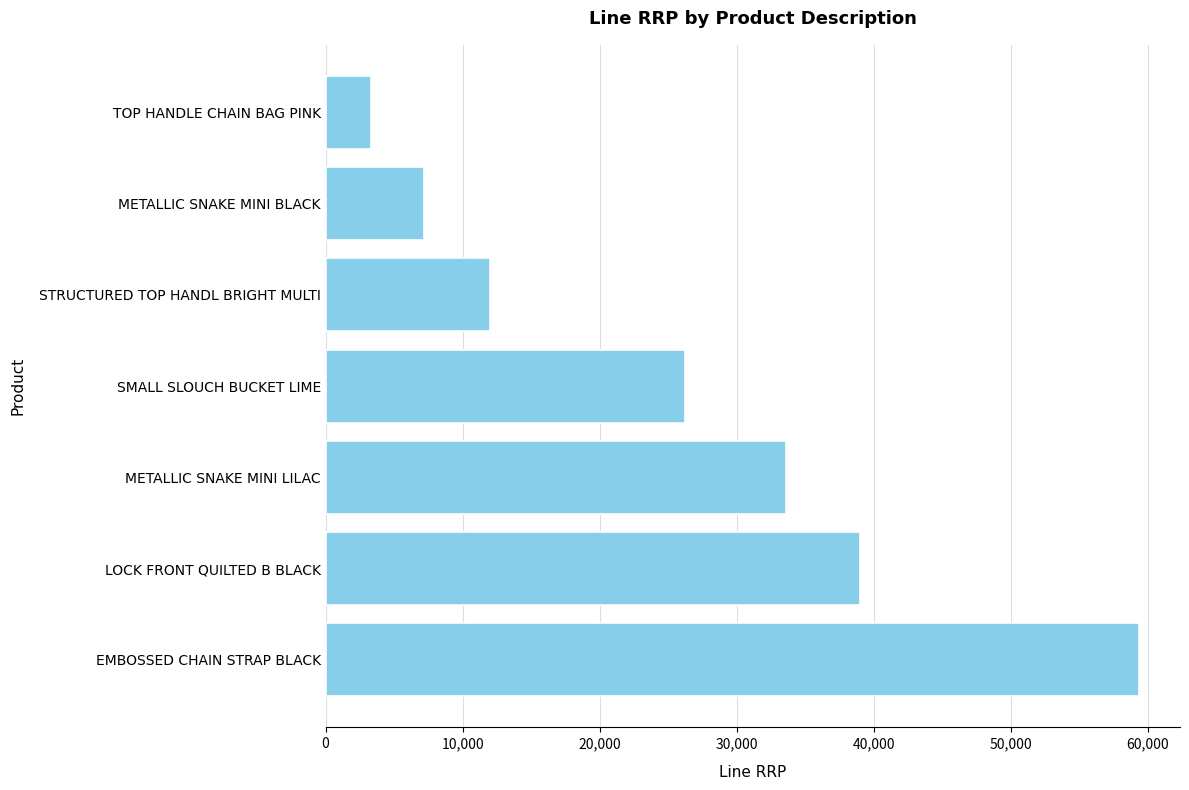

At which label is the value closest to 31350?

METALLIC SNAKE MINI LILAC